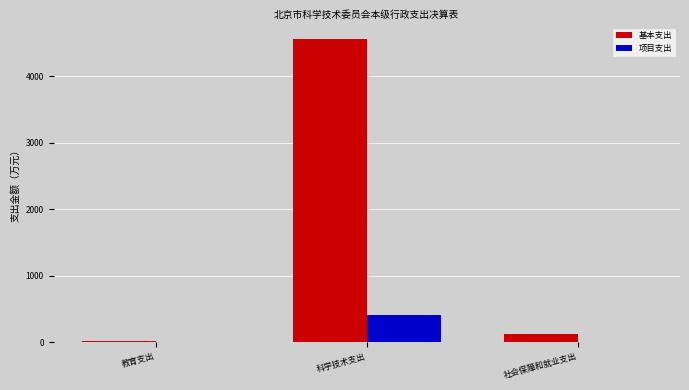

What is the greatest value displayed?

4566.5